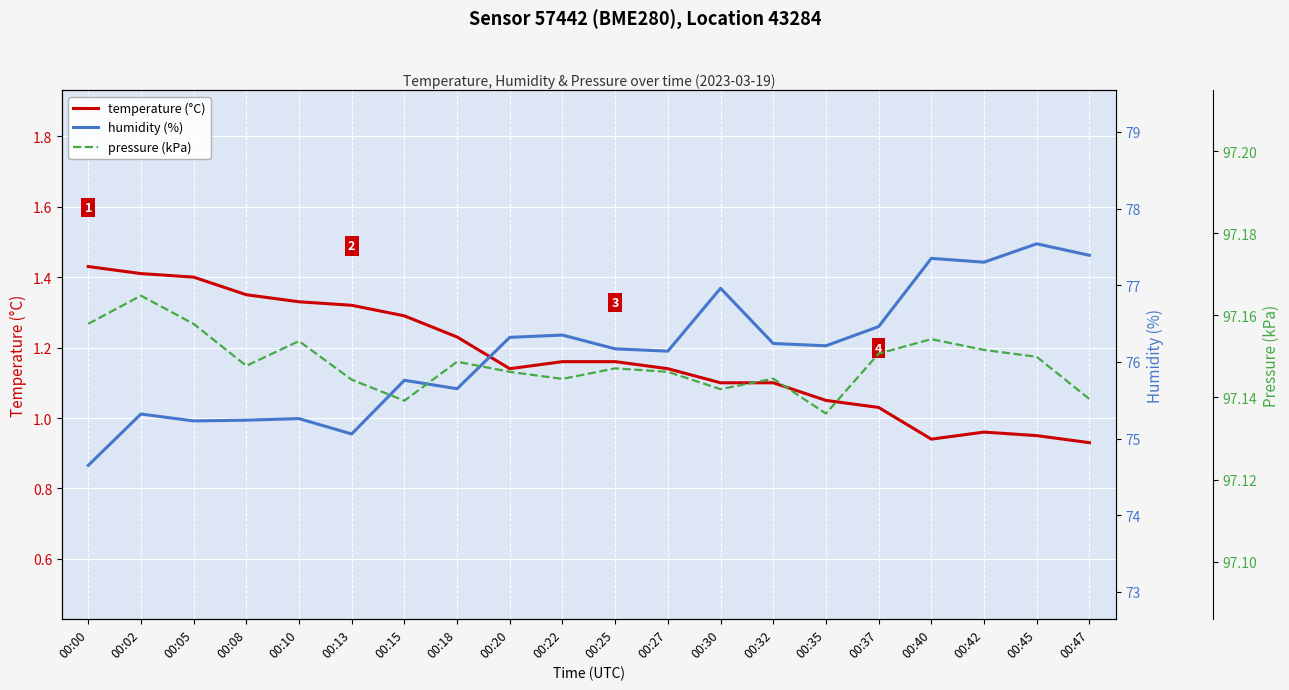

What is the difference between the highest and lowest values at 00:37?

96.1